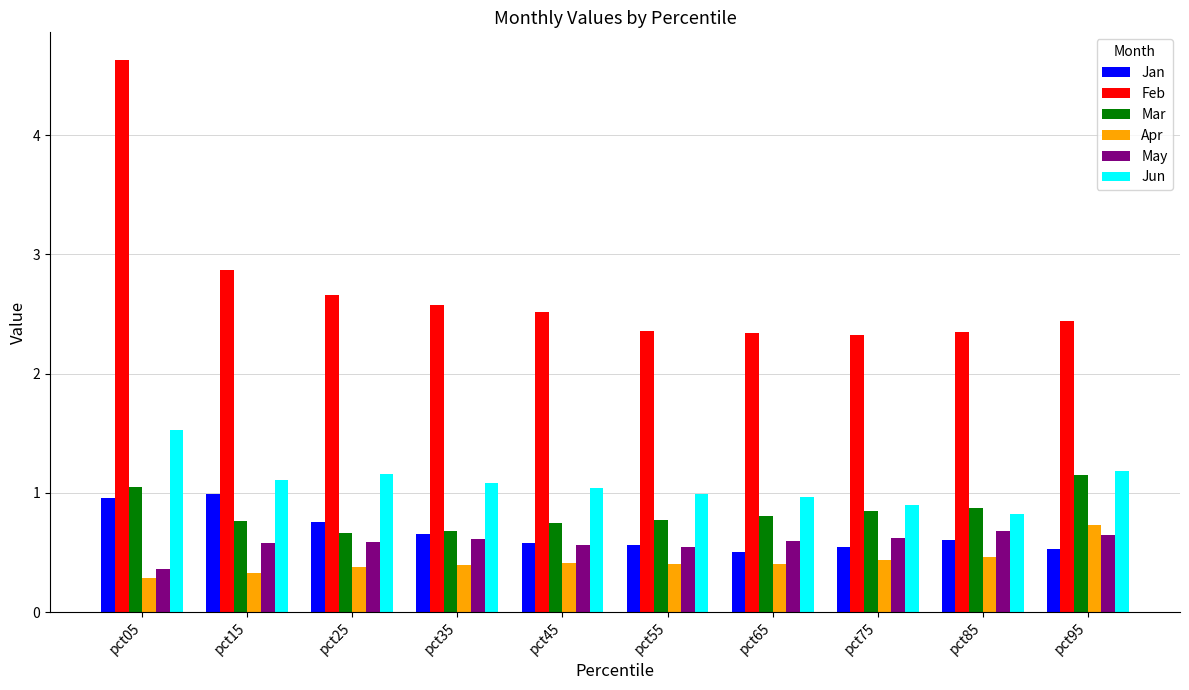

The Jan series shows 0.3 at pct35. True or false?

False